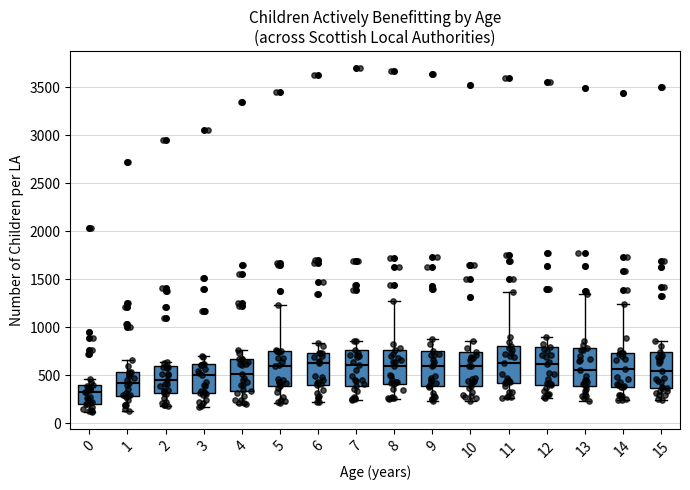

Reading left to right, transcribe this box plot: for each box, give where its median line is, the range the box spans, and where its two whiskers end, as read against the y-axis. The values are not printed on the chart, so give them approximately, as read against the axis.

0: median 350, box 200 to 400, whiskers 100 to 450
1: median 450, box 300 to 550, whiskers 150 to 650
2: median 450, box 300 to 600, whiskers 200 to 650
3: median 500, box 300 to 600, whiskers 200 to 700
4: median 500, box 350 to 700, whiskers 200 to 750
5: median 600, box 400 to 750, whiskers 200 to 1250
6: median 650, box 400 to 750, whiskers 200 to 850
7: median 600, box 400 to 750, whiskers 250 to 850
8: median 600, box 400 to 750, whiskers 250 to 1300
9: median 600, box 400 to 750, whiskers 250 to 900
10: median 600, box 400 to 750, whiskers 250 to 850
11: median 650, box 400 to 800, whiskers 250 to 1350
12: median 600, box 400 to 800, whiskers 250 to 900
13: median 550, box 400 to 800, whiskers 250 to 1350
14: median 550, box 400 to 750, whiskers 250 to 1250
15: median 550, box 350 to 750, whiskers 250 to 850